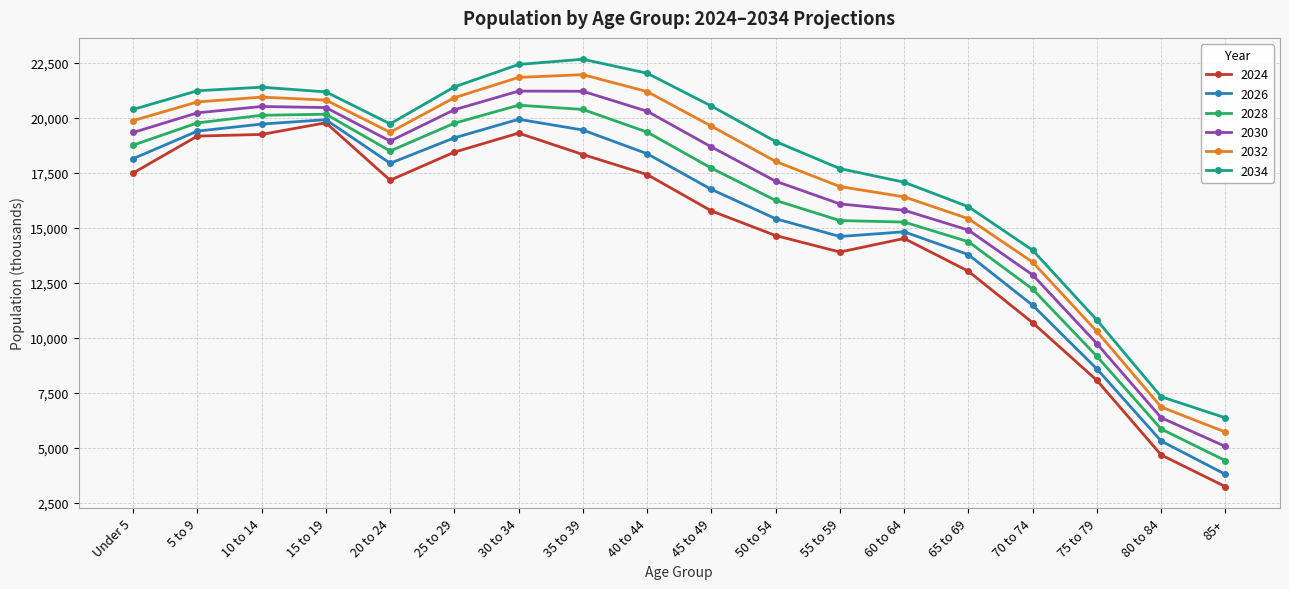

Read the 2026 value at 65 to 69, to the nearest 10.

13780